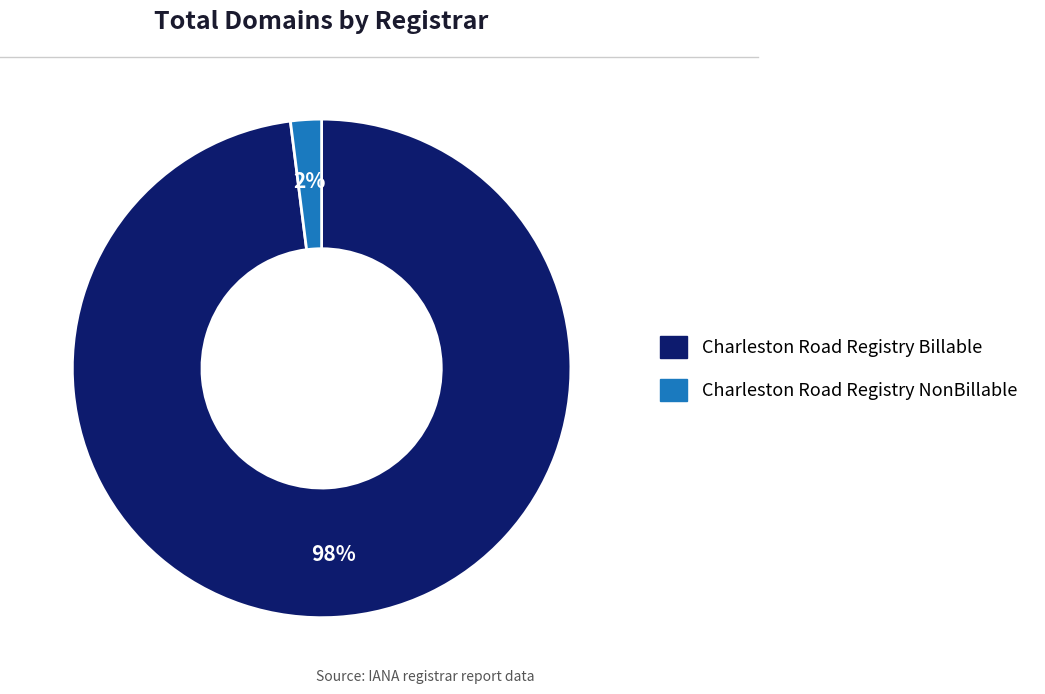

Does any single category account for the majority?

Yes